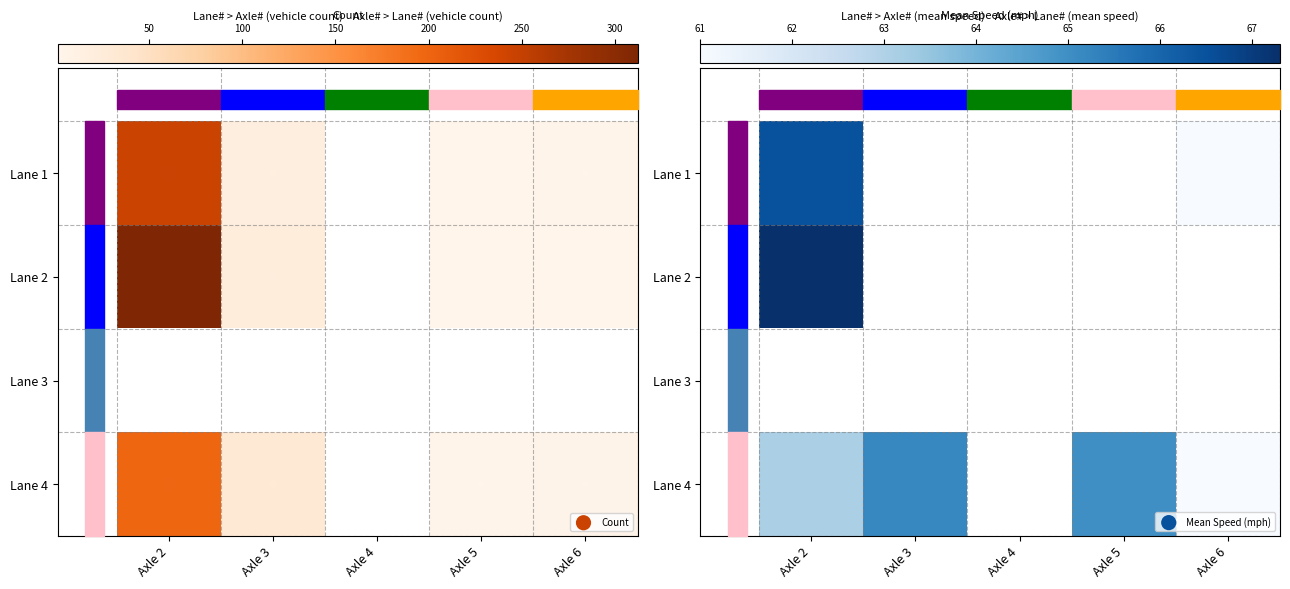

Which series has the widest spread of values?

2